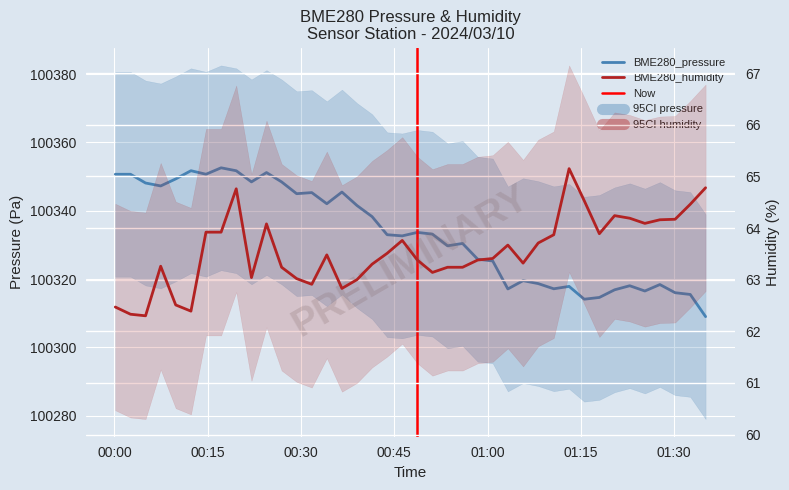

Reading left to right, transcribe all the data shown in this chart.

BME280_pressure: 2024/03/10 00:00:08=100350.7	2024/03/10 00:02:35=100350.7	2024/03/10 00:05:00=100348.1	2024/03/10 00:07:26=100347.3	2024/03/10 00:09:51=100349.3	2024/03/10 00:12:18=100351.7	2024/03/10 00:14:43=100350.7	2024/03/10 00:17:09=100352.6	2024/03/10 00:19:35=100351.7	2024/03/10 00:22:02=100348.5	2024/03/10 00:24:27=100351.2	2024/03/10 00:26:53=100348.4	2024/03/10 00:29:18=100345.0	2024/03/10 00:31:44=100345.3	2024/03/10 00:34:09=100342.1	2024/03/10 00:36:35=100345.5	2024/03/10 00:39:00=100341.5	2024/03/10 00:41:26=100338.3	2024/03/10 00:43:51=100333.0	2024/03/10 00:46:17=100332.6	2024/03/10 00:48:43=100333.7	2024/03/10 00:51:08=100333.1	2024/03/10 00:53:34=100329.7	2024/03/10 00:55:59=100330.4	2024/03/10 00:58:25=100325.8	2024/03/10 01:00:50=100325.3	2024/03/10 01:03:16=100317.1	2024/03/10 01:05:43=100319.5	2024/03/10 01:08:09=100318.7	2024/03/10 01:10:39=100317.1	2024/03/10 01:13:07=100317.8	2024/03/10 01:15:33=100314.1	2024/03/10 01:17:59=100314.6	2024/03/10 01:20:26=100316.8	2024/03/10 01:22:52=100318.0	2024/03/10 01:25:18=100316.5	2024/03/10 01:27:43=100318.4	2024/03/10 01:30:10=100316.0	2024/03/10 01:32:36=100315.5	2024/03/10 01:35:04=100309.0
BME280_humidity: 2024/03/10 00:00:08=62.5	2024/03/10 00:02:35=62.3	2024/03/10 00:05:00=62.3	2024/03/10 00:07:26=63.3	2024/03/10 00:09:51=62.5	2024/03/10 00:12:18=62.4	2024/03/10 00:14:43=63.9	2024/03/10 00:17:09=63.9	2024/03/10 00:19:35=64.8	2024/03/10 00:22:02=63.0	2024/03/10 00:24:27=64.1	2024/03/10 00:26:53=63.2	2024/03/10 00:29:18=63.0	2024/03/10 00:31:44=62.9	2024/03/10 00:34:09=63.5	2024/03/10 00:36:35=62.8	2024/03/10 00:39:00=63.0	2024/03/10 00:41:26=63.3	2024/03/10 00:43:51=63.5	2024/03/10 00:46:17=63.8	2024/03/10 00:48:43=63.4	2024/03/10 00:51:08=63.1	2024/03/10 00:53:34=63.2	2024/03/10 00:55:59=63.2	2024/03/10 00:58:25=63.4	2024/03/10 01:00:50=63.4	2024/03/10 01:03:16=63.7	2024/03/10 01:05:43=63.3	2024/03/10 01:08:09=63.7	2024/03/10 01:10:39=63.9	2024/03/10 01:13:07=65.2	2024/03/10 01:15:33=64.5	2024/03/10 01:17:59=63.9	2024/03/10 01:20:26=64.2	2024/03/10 01:22:52=64.2	2024/03/10 01:25:18=64.1	2024/03/10 01:27:43=64.2	2024/03/10 01:30:10=64.2	2024/03/10 01:32:36=64.5	2024/03/10 01:35:04=64.8